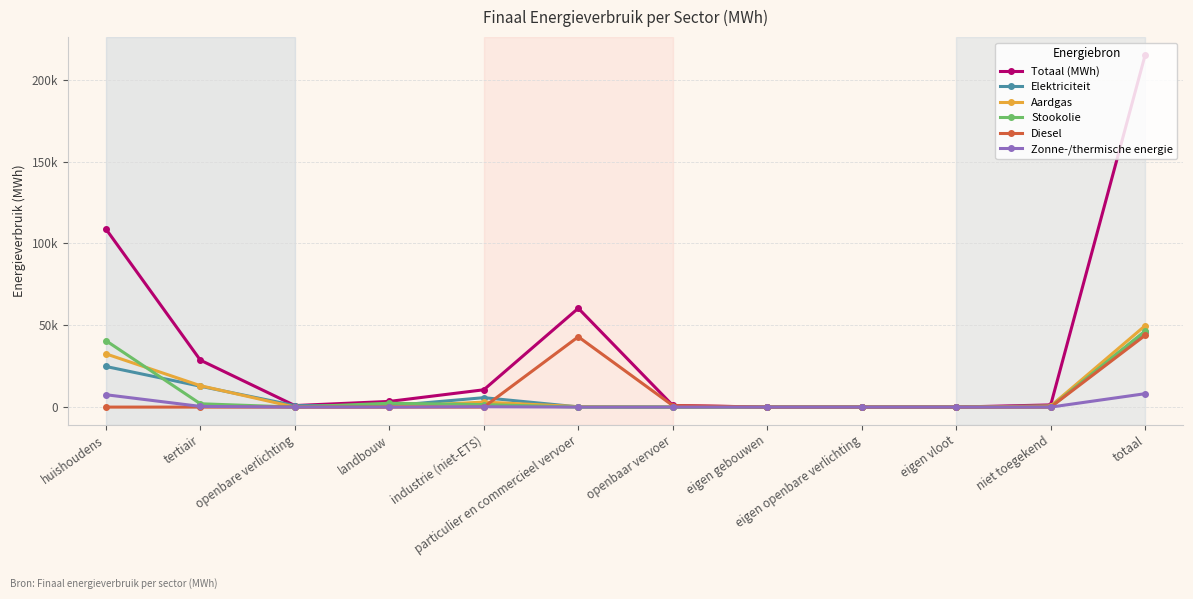

True or false: Elektriciteit and Zonne-/thermische energie intersect in this chart.

False